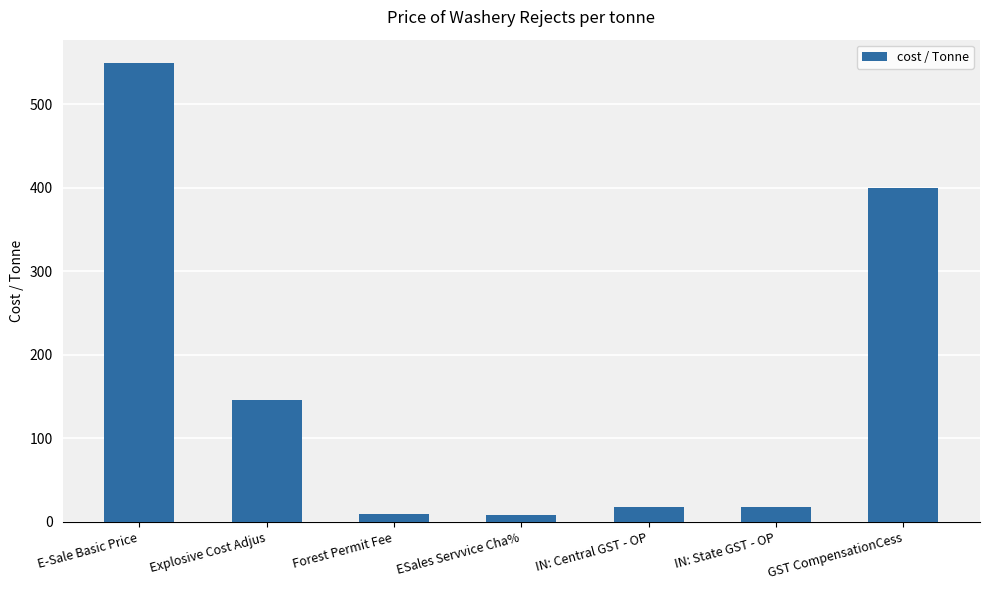

Is it true that the value at IN: State GST - OP is 17.9?

True